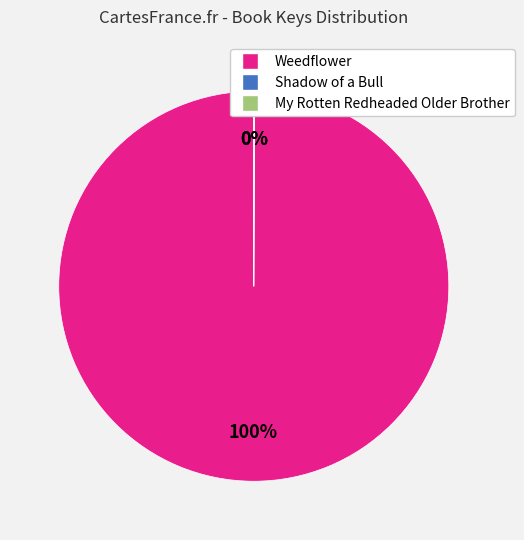

What percentage is the Weedflower slice, to the nearest percent?

100%